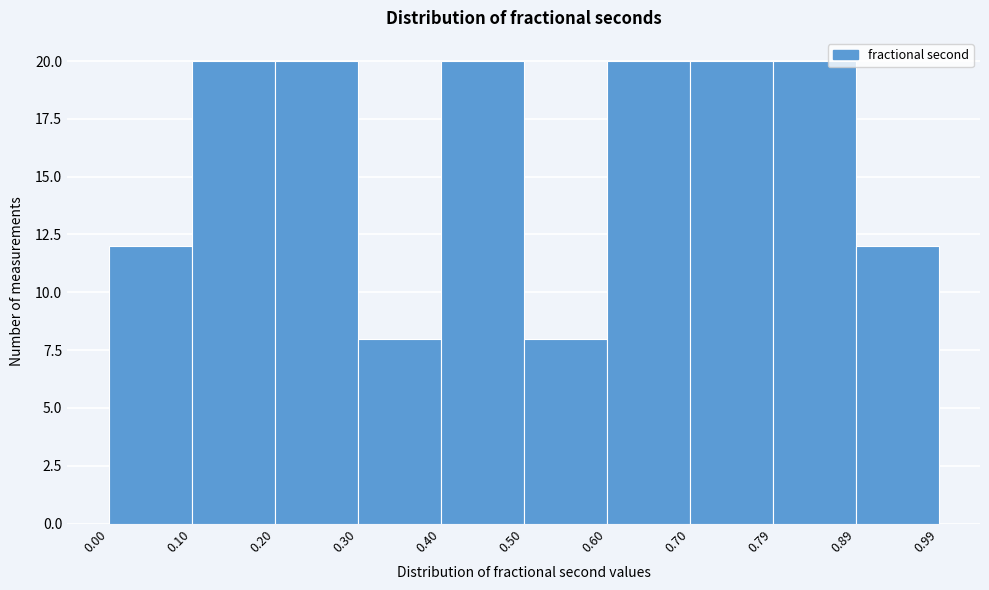

Reading left to right, transcribe this chart: for each bar, give the range it covers on the x-axis and its height. The values are not printed on the chart, so give them approximately, as read against the axis.

0.00 to 0.10: 12
0.10 to 0.20: 20
0.20 to 0.30: 20
0.30 to 0.40: 8
0.40 to 0.50: 20
0.50 to 0.60: 8
0.60 to 0.70: 20
0.70 to 0.79: 20
0.79 to 0.89: 20
0.89 to 0.99: 12